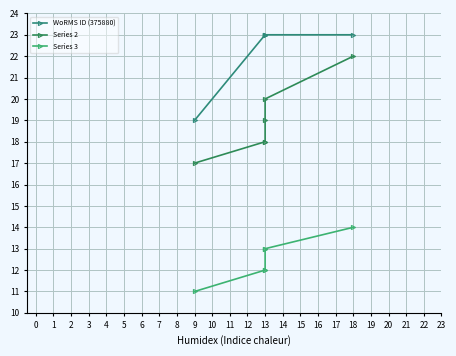

What are all the series names shown in the legend?

WoRMS ID (375880), Series 2, Series 3